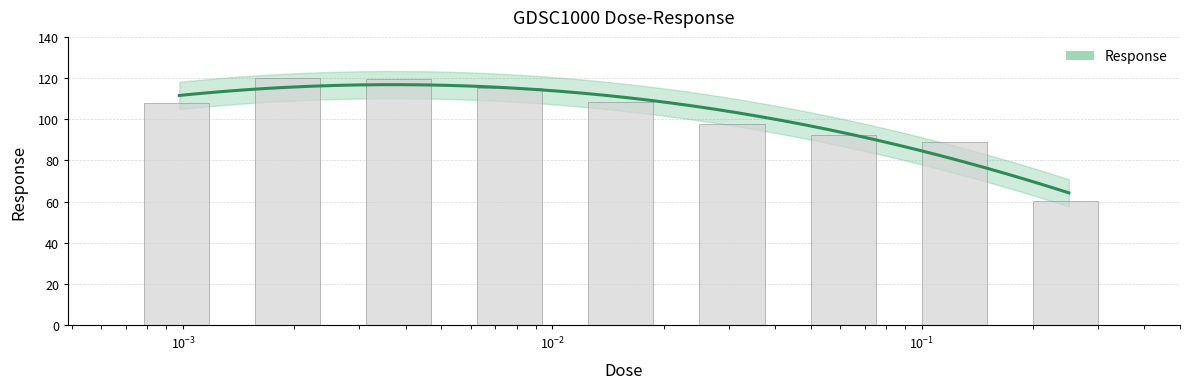

Which label corresponds to the largest value in the chart?

0.00195312